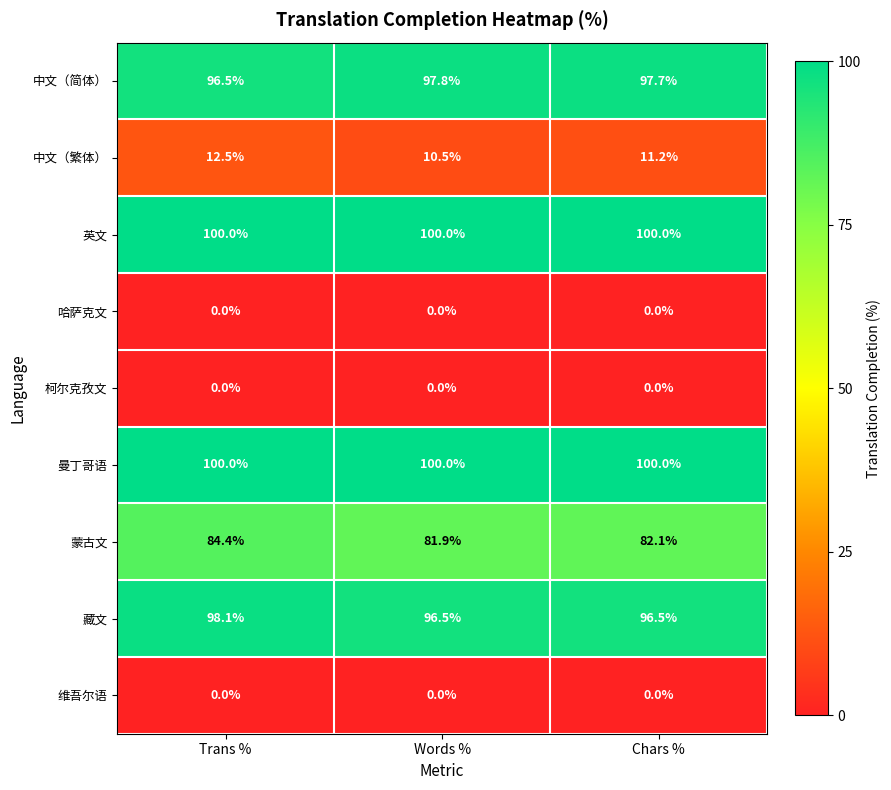

At which category is the sum across all series the highest?

Trans %